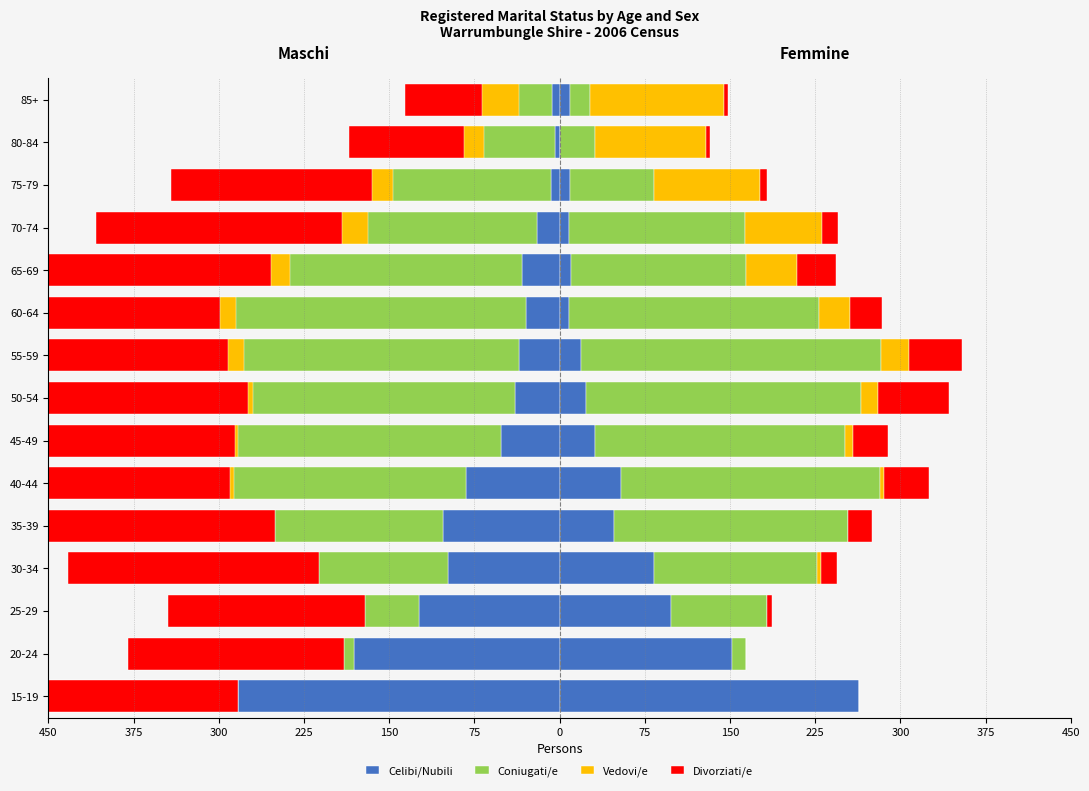

Which series has the largest range (max minus min)?

Divorziati/e